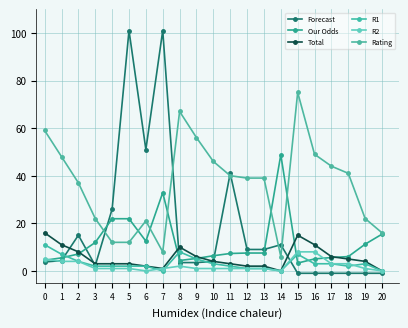

How many interior local valleys does the Total series have?

2